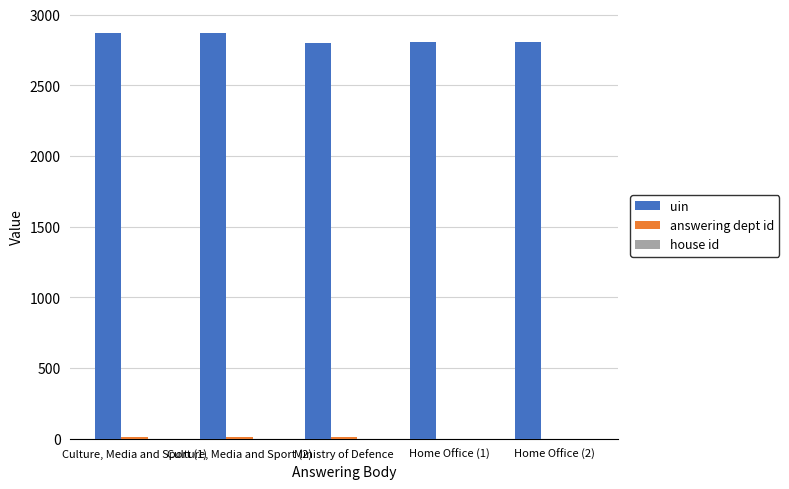

What is the highest value of the uin series?

2868